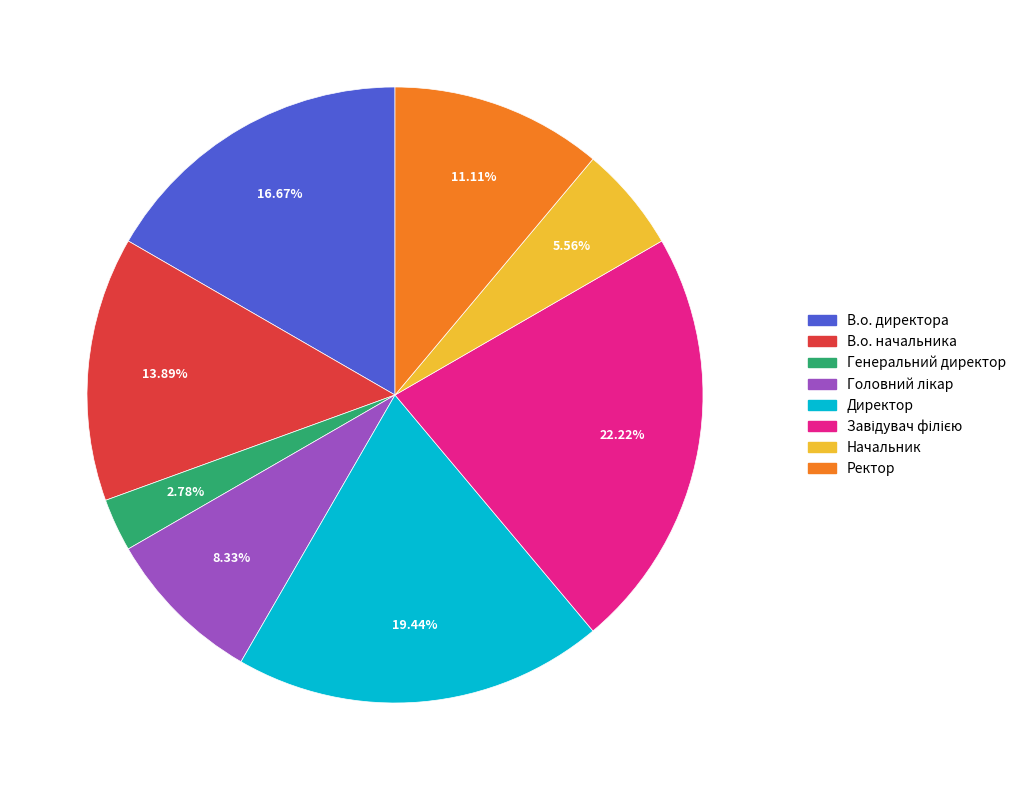

True or false: В.о. начальника accounts for 14% of the total.

True